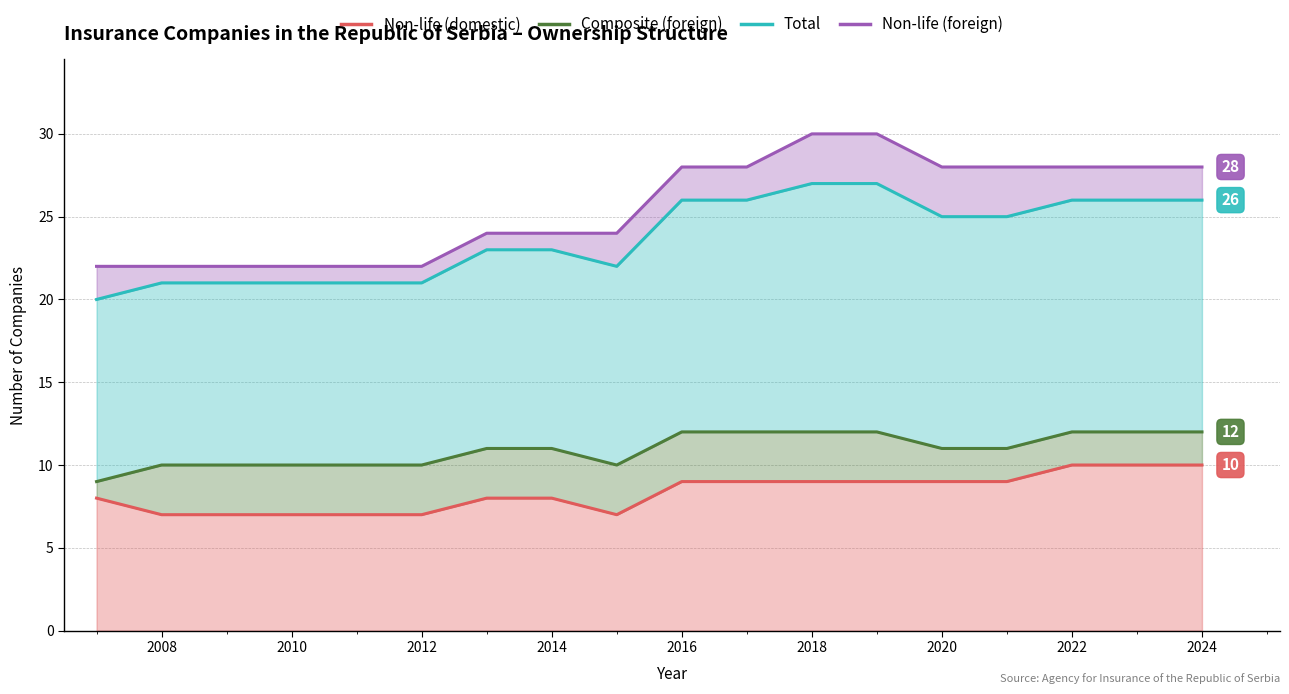

Does the chart display data point markers on the line(s)?

No